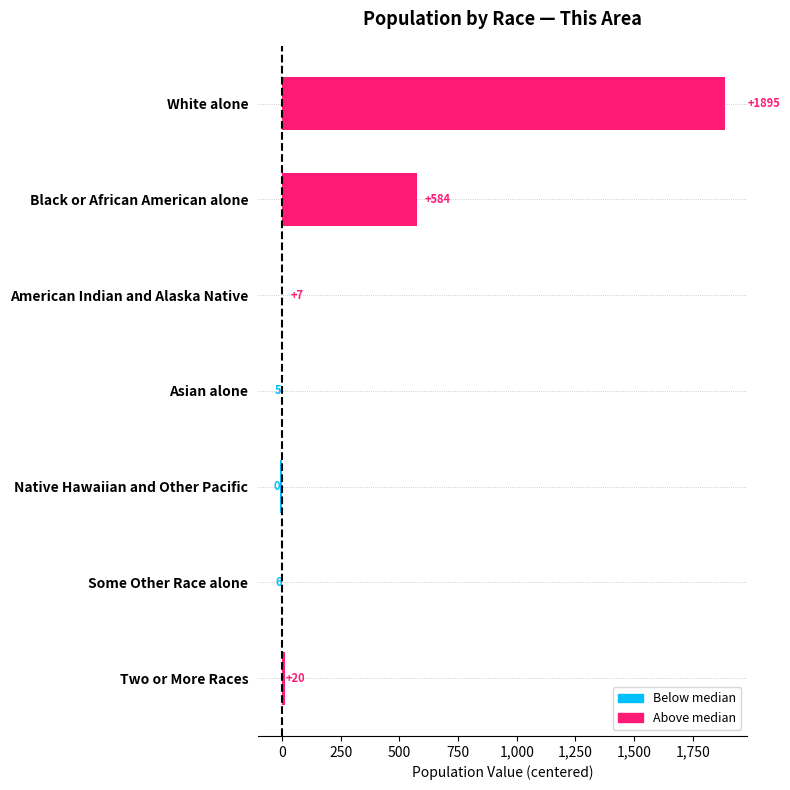

What is the difference between the maximum and second lowest values?

1890